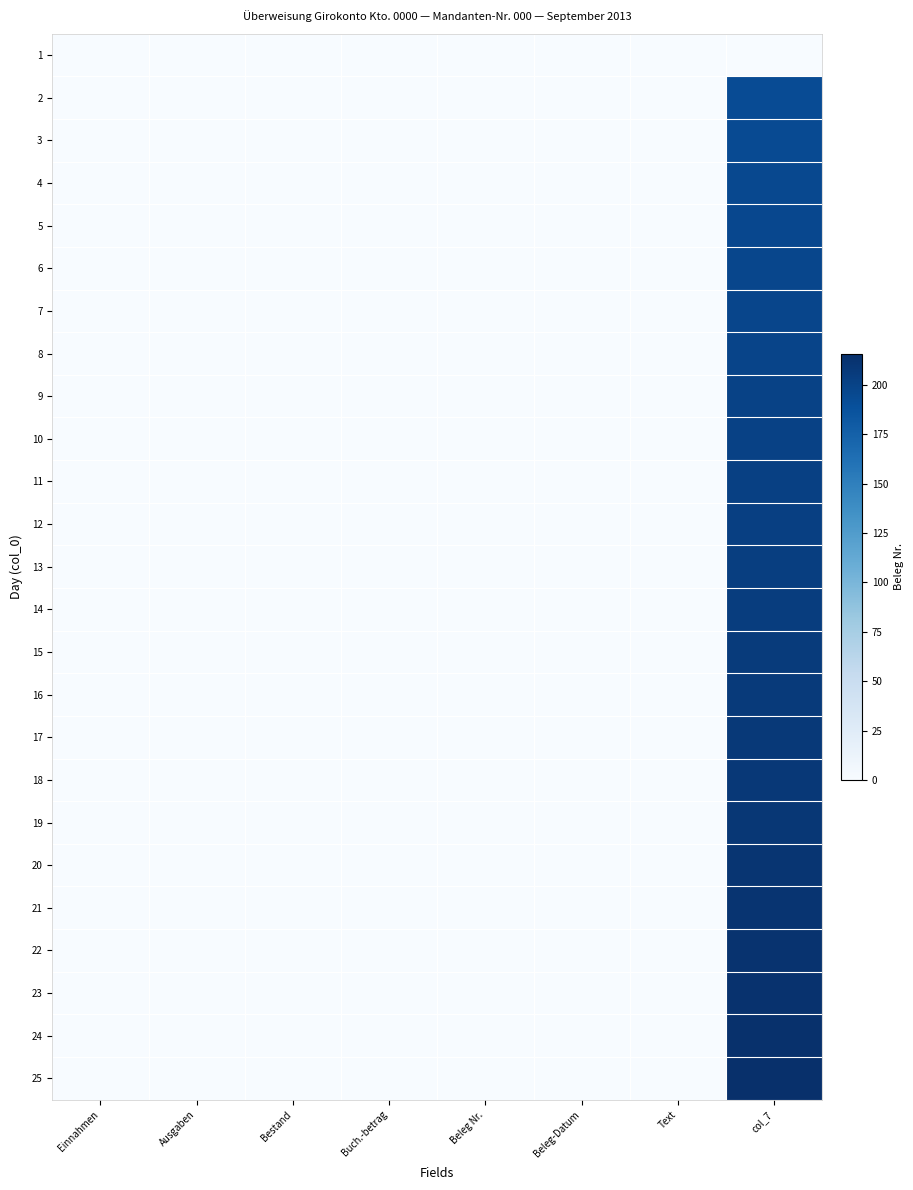

Reading left to right, transcribe all the data shown in this chart.

1: Einnahmen=0	Ausgaben=0	Bestand=0	Buch.-betrag=0	Beleg Nr.=0	Beleg-Datum=0	Text=0	col_7=0
2: Einnahmen=0	Ausgaben=0	Bestand=0	Buch.-betrag=0	Beleg Nr.=0	Beleg-Datum=0	Text=0	col_7=193
3: Einnahmen=0	Ausgaben=0	Bestand=0	Buch.-betrag=0	Beleg Nr.=0	Beleg-Datum=0	Text=0	col_7=194
4: Einnahmen=0	Ausgaben=0	Bestand=0	Buch.-betrag=0	Beleg Nr.=0	Beleg-Datum=0	Text=0	col_7=195
5: Einnahmen=0	Ausgaben=0	Bestand=0	Buch.-betrag=0	Beleg Nr.=0	Beleg-Datum=0	Text=0	col_7=196
6: Einnahmen=0	Ausgaben=0	Bestand=0	Buch.-betrag=0	Beleg Nr.=0	Beleg-Datum=0	Text=0	col_7=197
7: Einnahmen=0	Ausgaben=0	Bestand=0	Buch.-betrag=0	Beleg Nr.=0	Beleg-Datum=0	Text=0	col_7=198
8: Einnahmen=0	Ausgaben=0	Bestand=0	Buch.-betrag=0	Beleg Nr.=0	Beleg-Datum=0	Text=0	col_7=199
9: Einnahmen=0	Ausgaben=0	Bestand=0	Buch.-betrag=0	Beleg Nr.=0	Beleg-Datum=0	Text=0	col_7=200
10: Einnahmen=0	Ausgaben=0	Bestand=0	Buch.-betrag=0	Beleg Nr.=0	Beleg-Datum=0	Text=0	col_7=201
11: Einnahmen=0	Ausgaben=0	Bestand=0	Buch.-betrag=0	Beleg Nr.=0	Beleg-Datum=0	Text=0	col_7=202
12: Einnahmen=0	Ausgaben=0	Bestand=0	Buch.-betrag=0	Beleg Nr.=0	Beleg-Datum=0	Text=0	col_7=203
13: Einnahmen=0	Ausgaben=0	Bestand=0	Buch.-betrag=0	Beleg Nr.=0	Beleg-Datum=0	Text=0	col_7=204
14: Einnahmen=0	Ausgaben=0	Bestand=0	Buch.-betrag=0	Beleg Nr.=0	Beleg-Datum=0	Text=0	col_7=205
15: Einnahmen=0	Ausgaben=0	Bestand=0	Buch.-betrag=0	Beleg Nr.=0	Beleg-Datum=0	Text=0	col_7=206
16: Einnahmen=0	Ausgaben=0	Bestand=0	Buch.-betrag=0	Beleg Nr.=0	Beleg-Datum=0	Text=0	col_7=207
17: Einnahmen=0	Ausgaben=0	Bestand=0	Buch.-betrag=0	Beleg Nr.=0	Beleg-Datum=0	Text=0	col_7=208
18: Einnahmen=0	Ausgaben=0	Bestand=0	Buch.-betrag=0	Beleg Nr.=0	Beleg-Datum=0	Text=0	col_7=209
19: Einnahmen=0	Ausgaben=0	Bestand=0	Buch.-betrag=0	Beleg Nr.=0	Beleg-Datum=0	Text=0	col_7=210
20: Einnahmen=0	Ausgaben=0	Bestand=0	Buch.-betrag=0	Beleg Nr.=0	Beleg-Datum=0	Text=0	col_7=211
21: Einnahmen=0	Ausgaben=0	Bestand=0	Buch.-betrag=0	Beleg Nr.=0	Beleg-Datum=0	Text=0	col_7=212
22: Einnahmen=0	Ausgaben=0	Bestand=0	Buch.-betrag=0	Beleg Nr.=0	Beleg-Datum=0	Text=0	col_7=213
23: Einnahmen=0	Ausgaben=0	Bestand=0	Buch.-betrag=0	Beleg Nr.=0	Beleg-Datum=0	Text=0	col_7=214
24: Einnahmen=0	Ausgaben=0	Bestand=0	Buch.-betrag=0	Beleg Nr.=0	Beleg-Datum=0	Text=0	col_7=215
25: Einnahmen=0	Ausgaben=0	Bestand=0	Buch.-betrag=0	Beleg Nr.=0	Beleg-Datum=0	Text=0	col_7=216